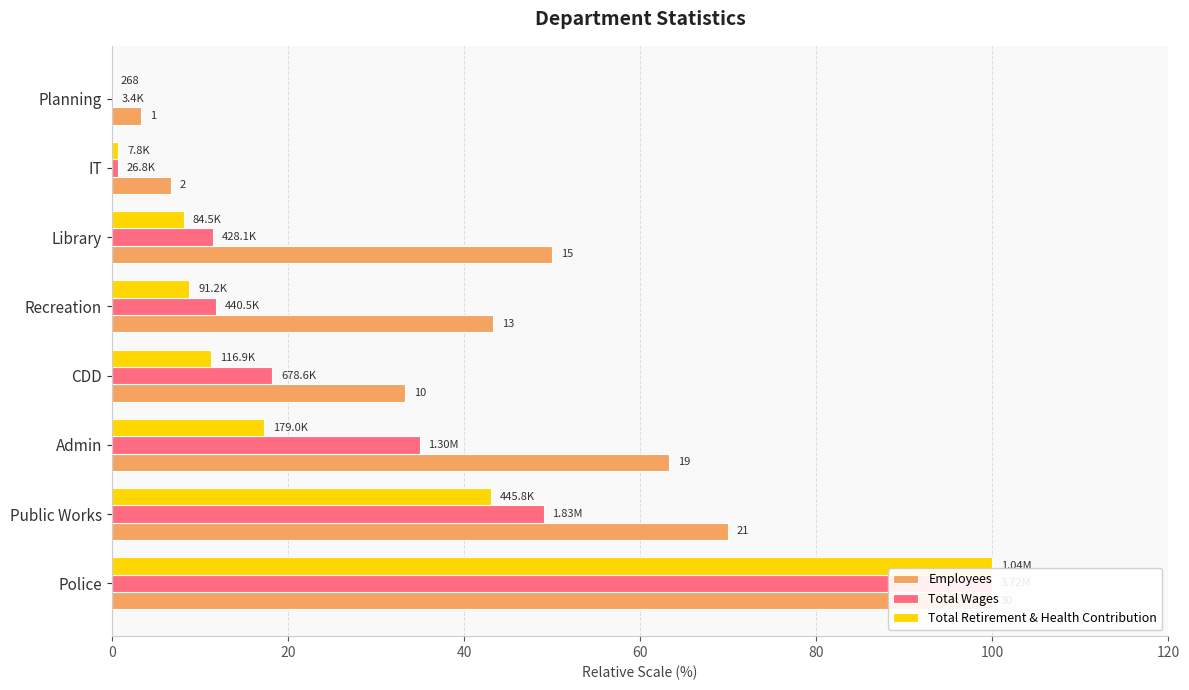

Which series has the largest total across all categories?

Employees